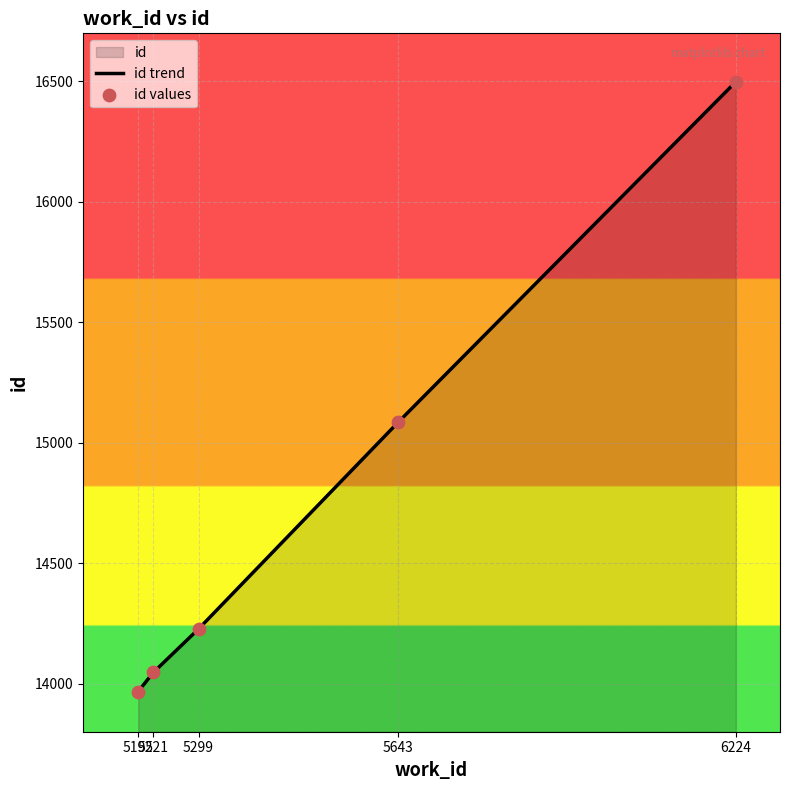

Which series has the largest total across all categories?

id trend